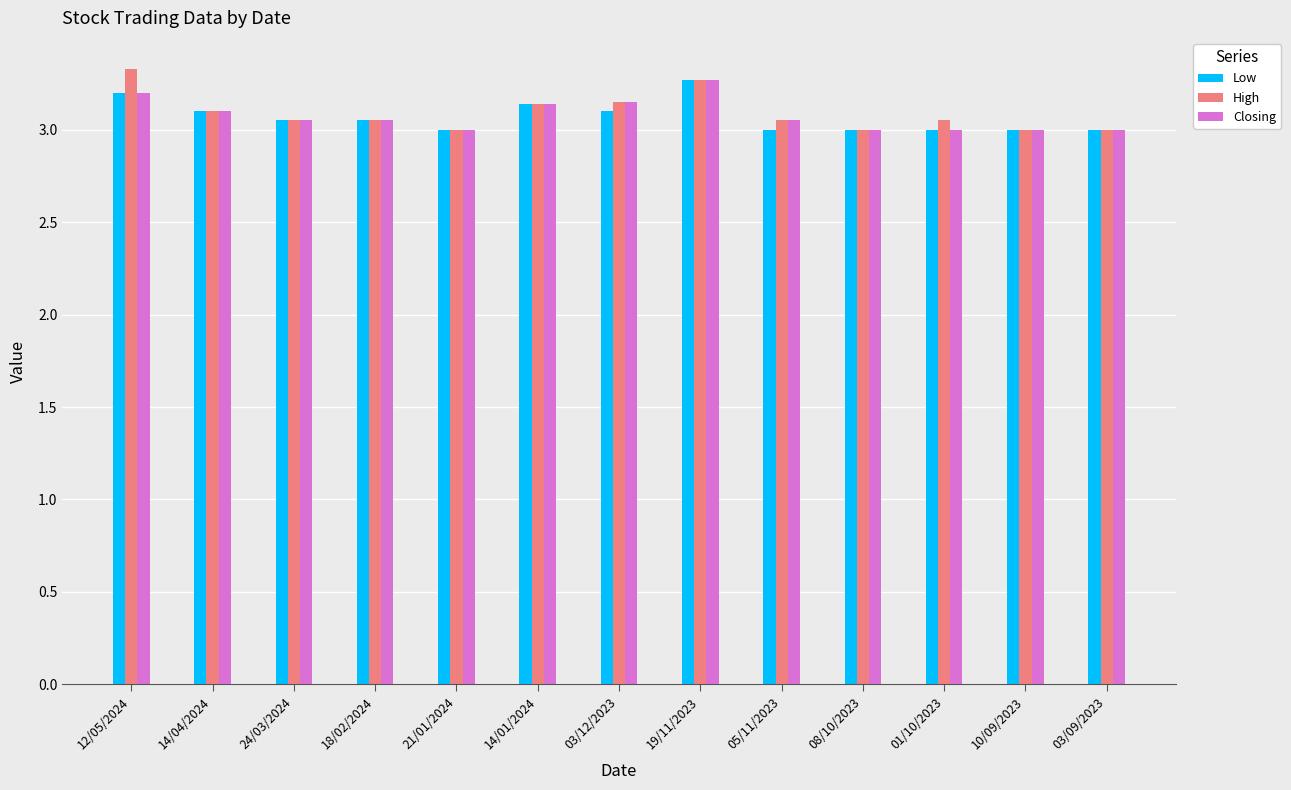

Which series changed the most between 12/05/2024 and 21/01/2024?

High